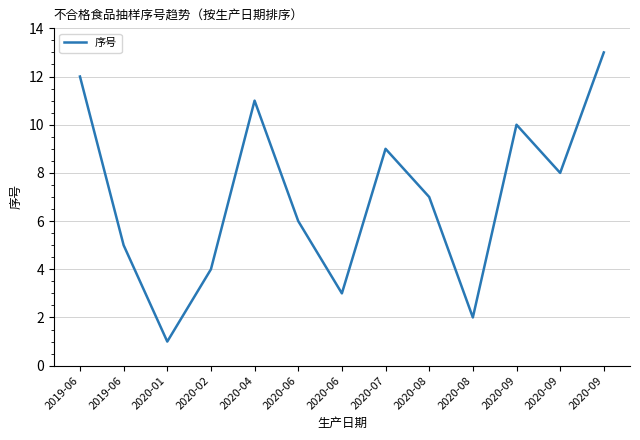

Reading left to right, list all the values displayed in this chart.

2019-06=12	2019-06=5	2020-01=1	2020-02=4	2020-04=11	2020-06=6	2020-06=3	2020-07=9	2020-08=7	2020-08=2	2020-09=10	2020-09=8	2020-09=13